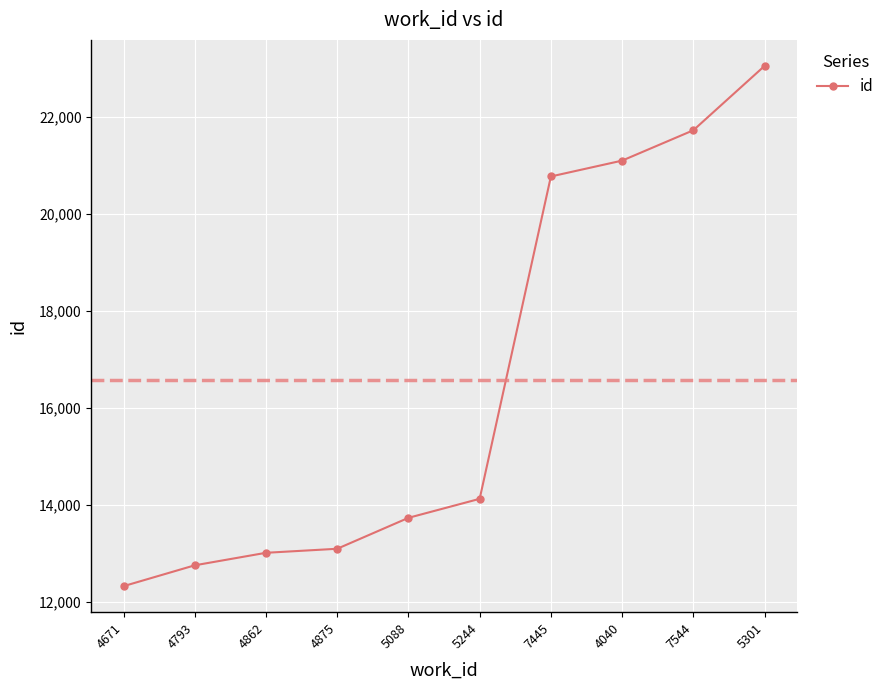

True or false: the data shows 21778 at 4875.

False